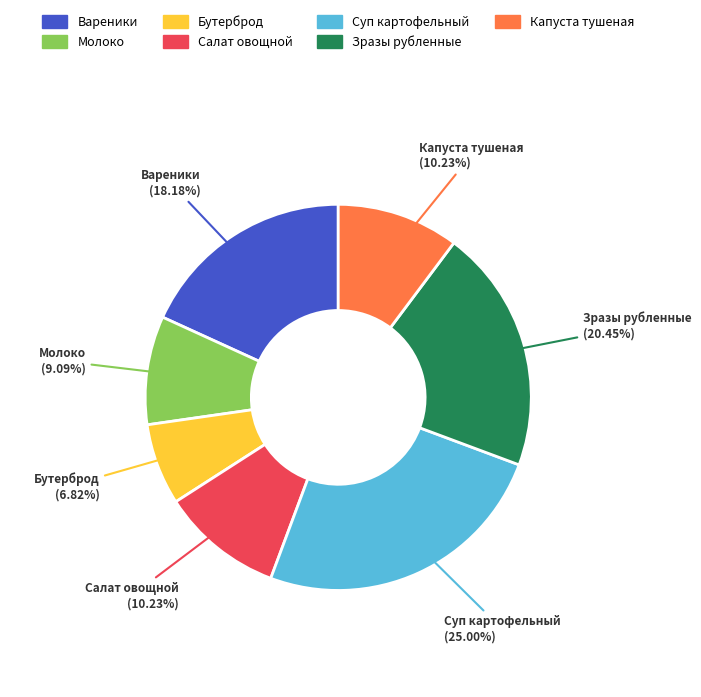

Is there any slice that represents more than half of the pie?

No